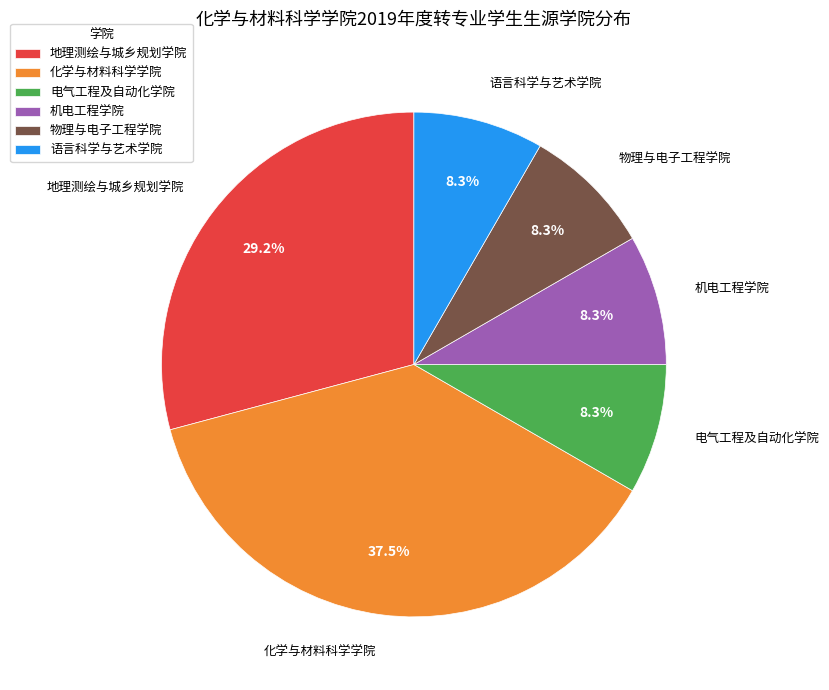

Is it true that 物理与电子工程学院 is 16% of the pie?

False